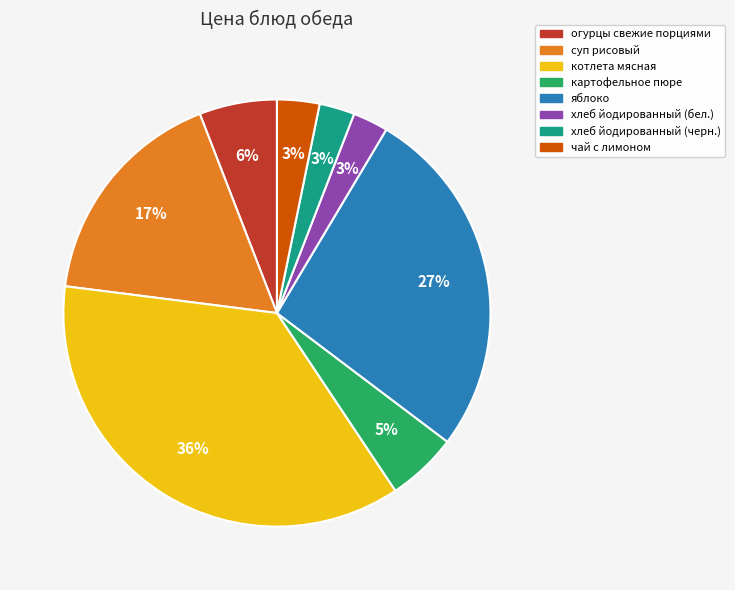

True or false: яблоко accounts for 27% of the total.

True